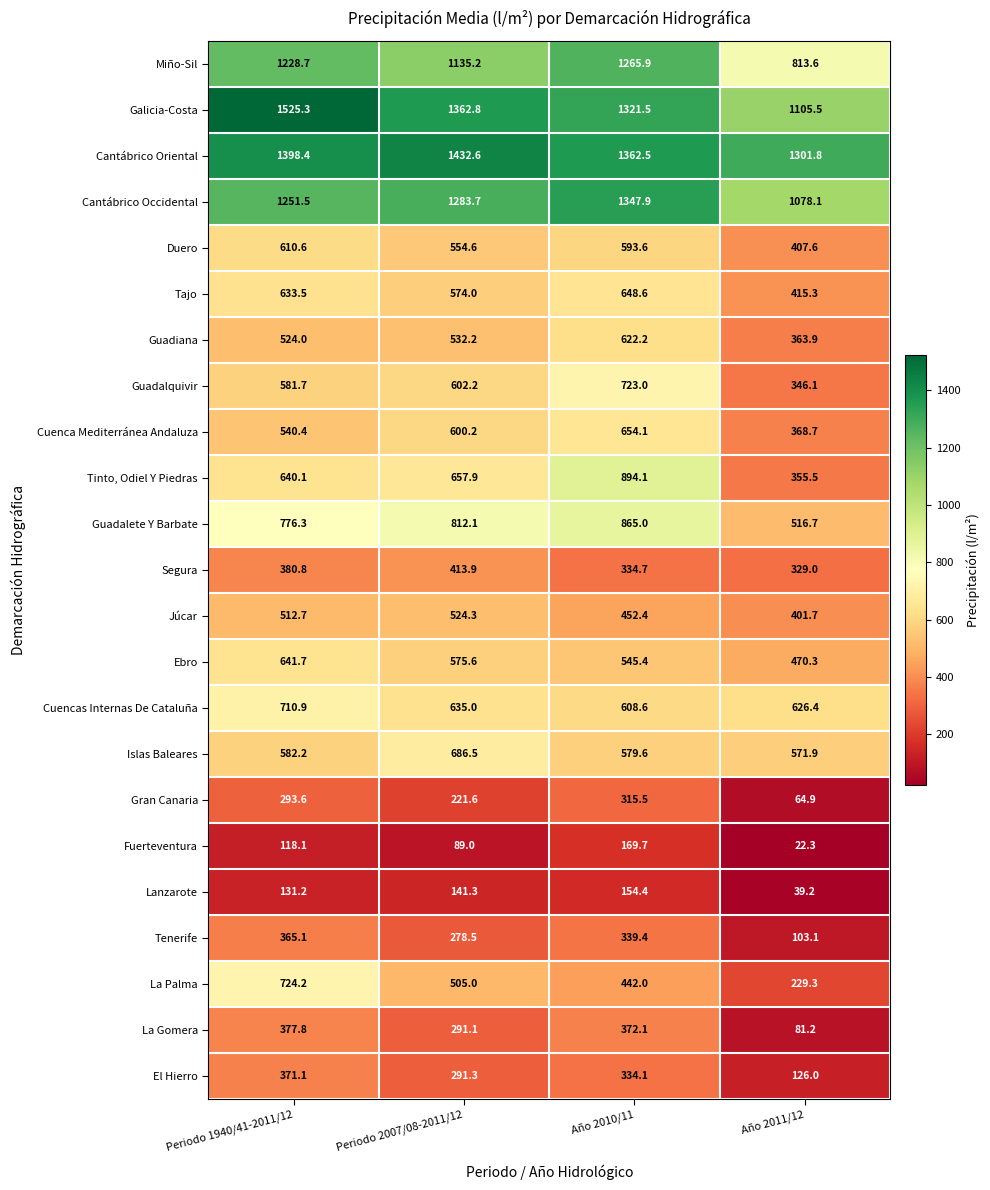

True or false: La Gomera has a value of 47.2 at Año 2011/12.

False